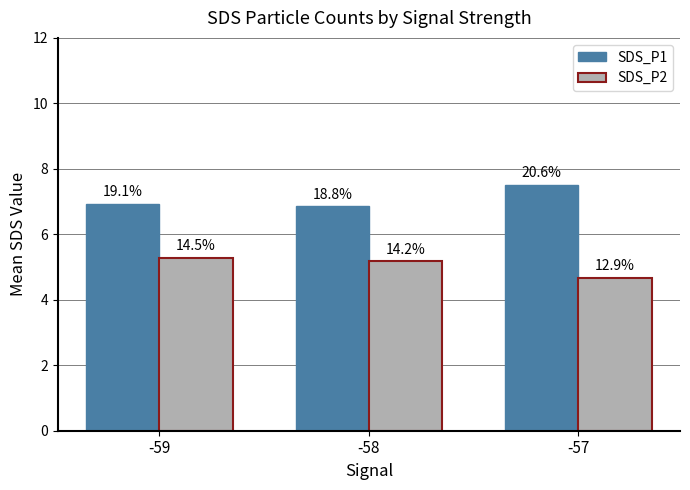

How many groups of bars are there?

3